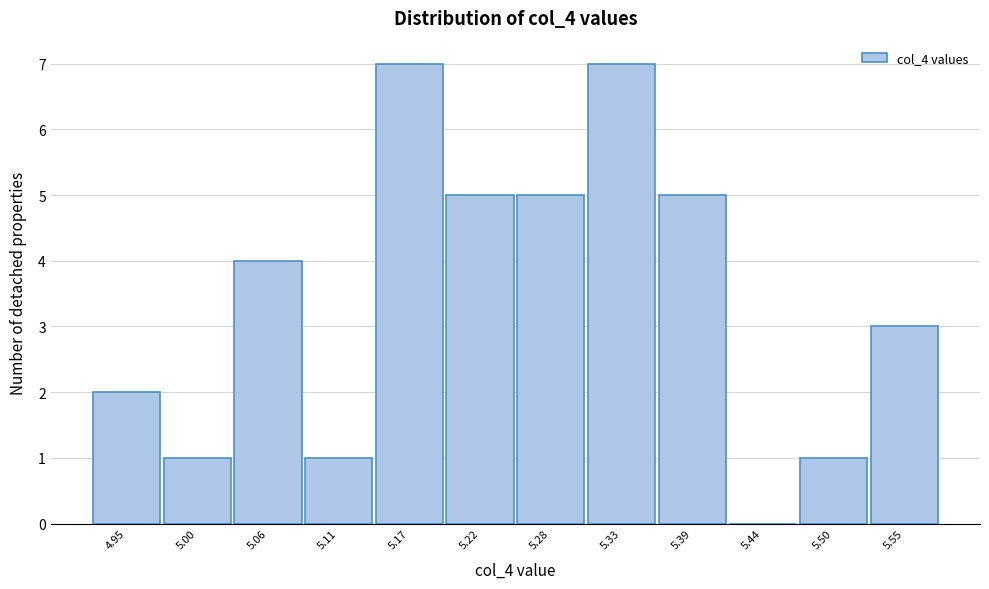

What is the height of the bar covering 5.19 to 5.25 on the x-axis? Neither the bar edges nor the heights are printed on the chart, so give them approximately, as read against the axes.

5